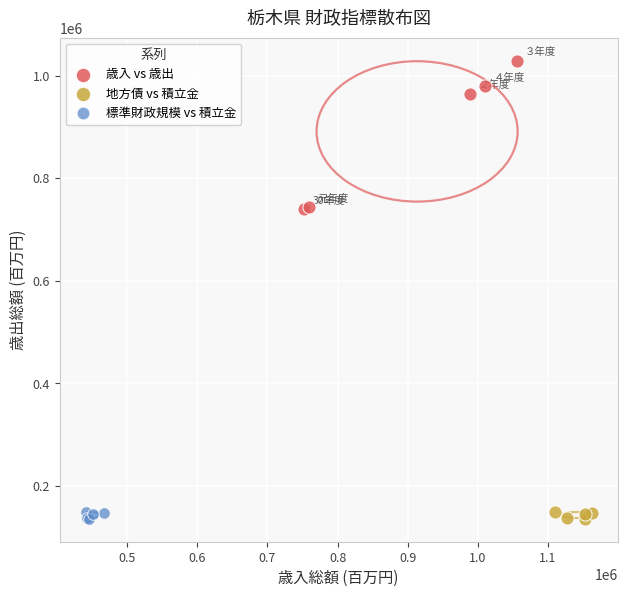

Which series has the largest Y range (max minus min)?

歳入 vs 歳出